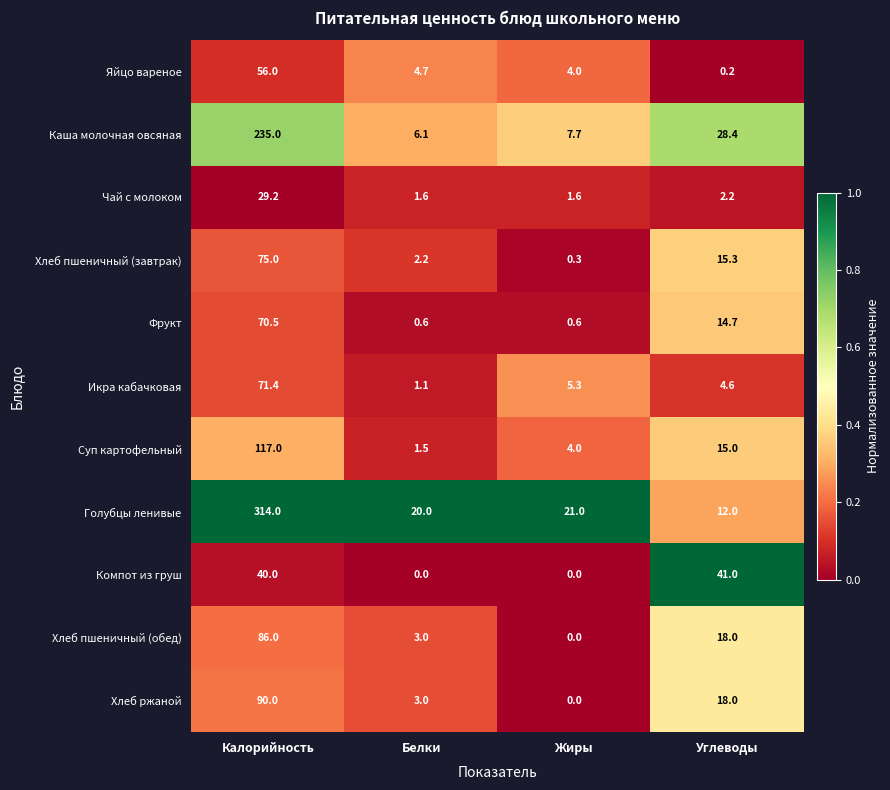

How many data points does each series have?

4